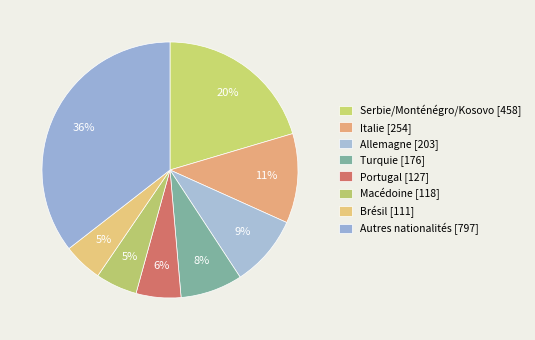

True or false: Brésil accounts for 17% of the total.

False